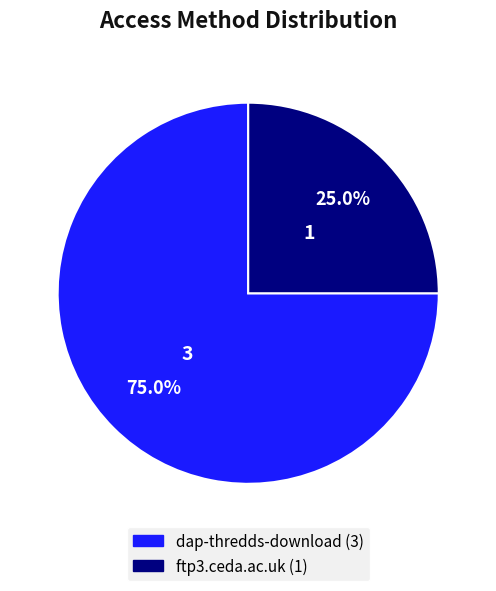

Rank the categories by value from lowest to highest.

ftp3.ceda.ac.uk, dap-thredds-download